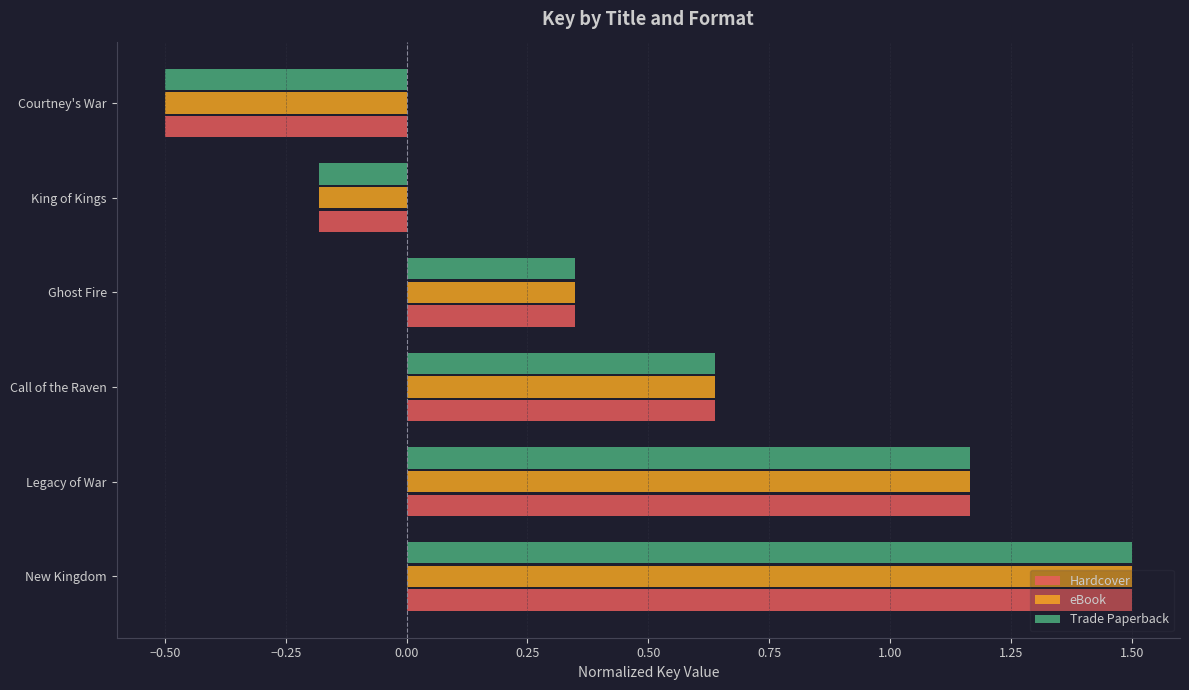

Is it true that eBook equals -0.3 at King of Kings?

False